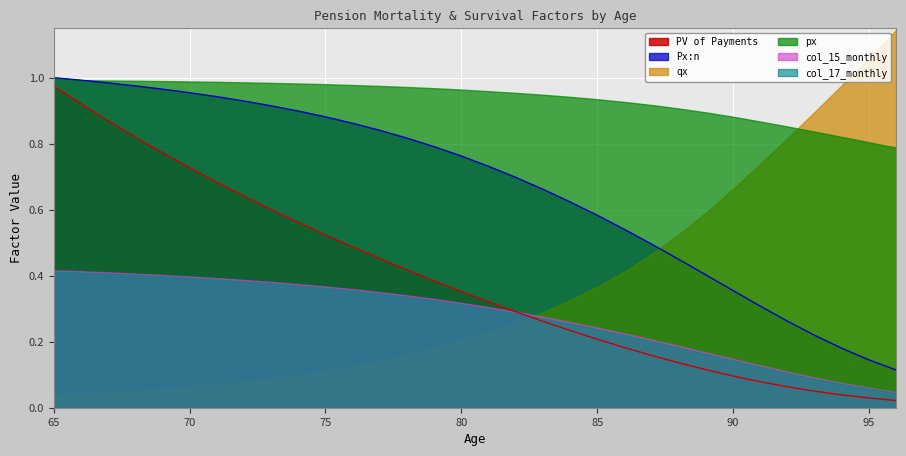

At which category is the sum across all series the highest?

65